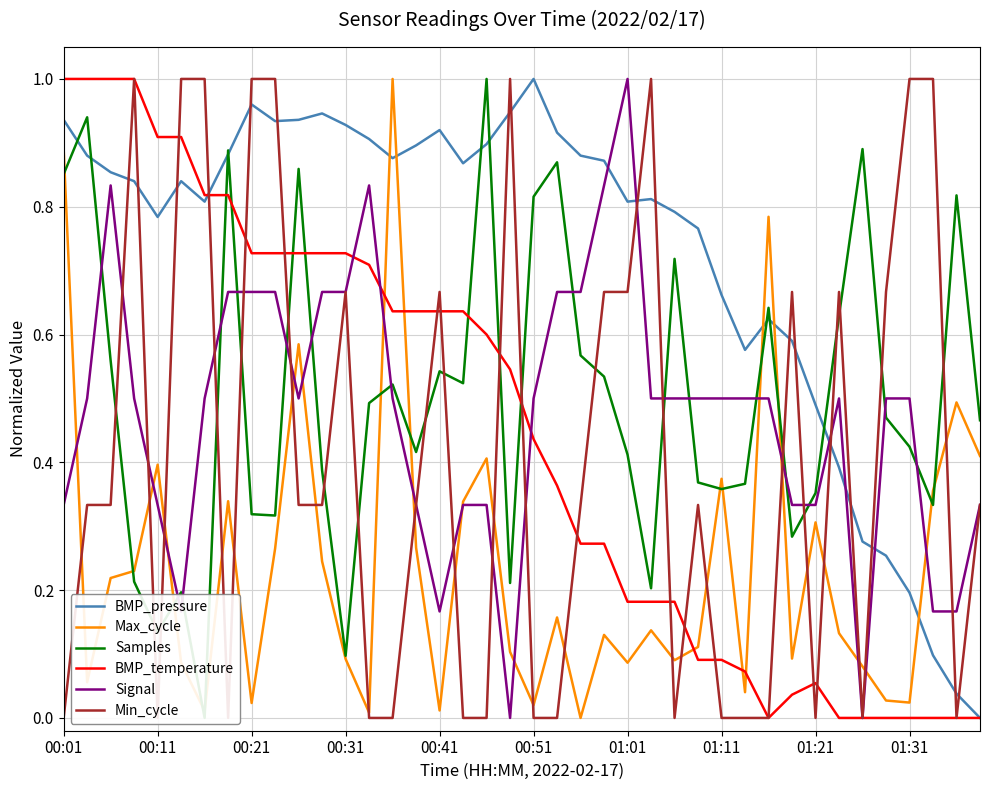

The value of Signal at 00:51 is 0.5. True or false?

True